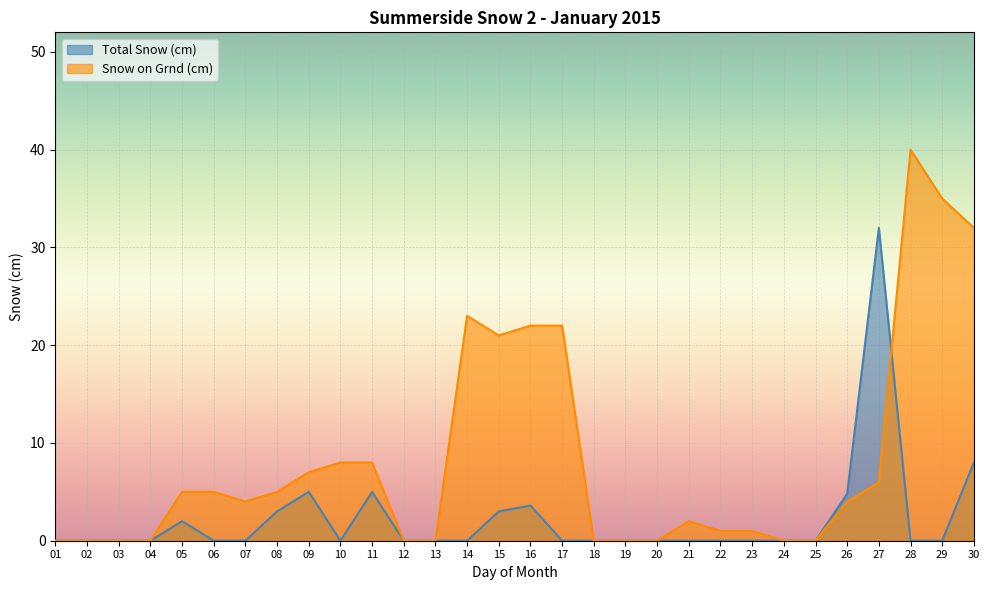

Does the chart display data point markers on the line(s)?

No